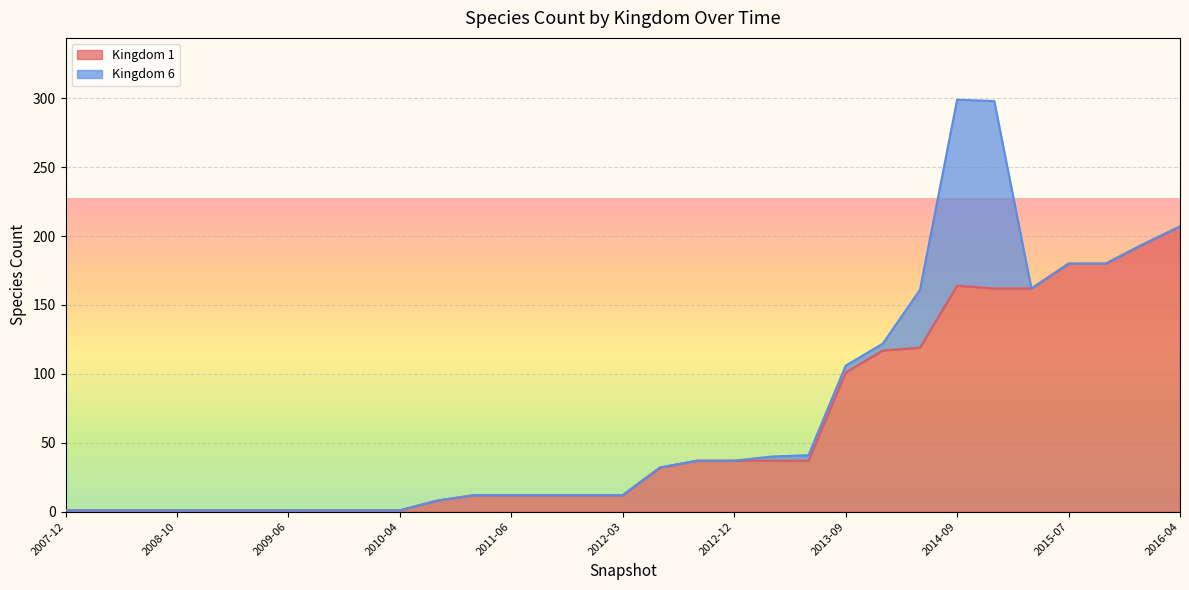

What is the change in value from 2009-09 to 2013-12?

+116